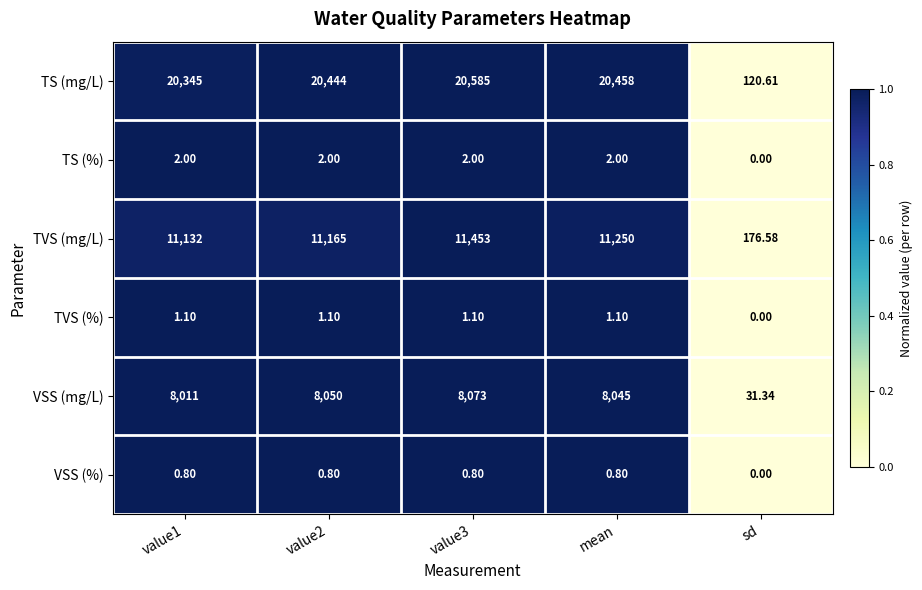

What is the maximum value shown in the chart?

20585.0